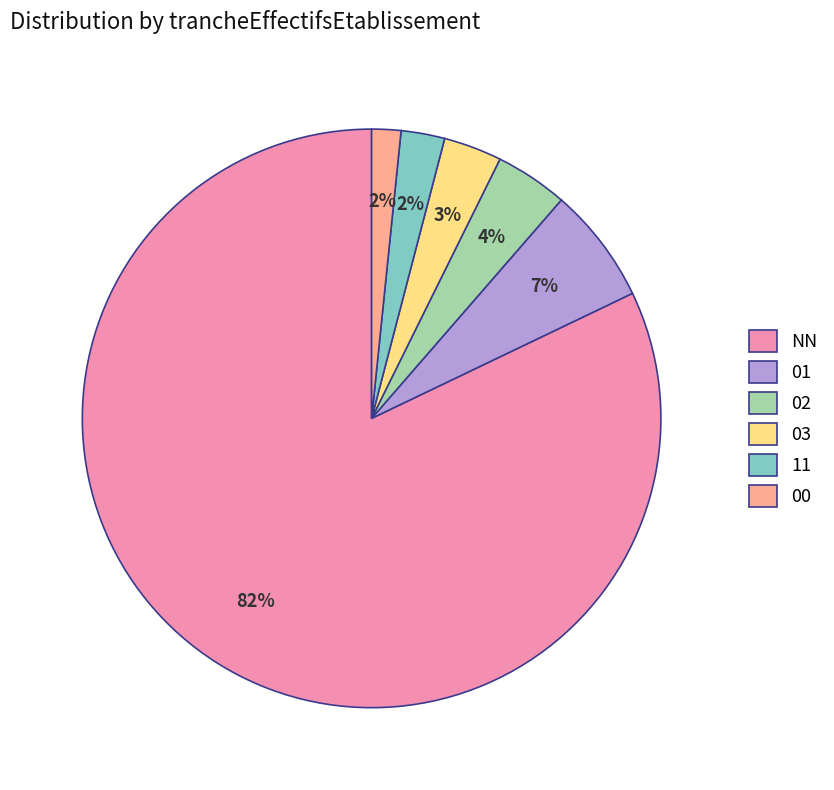

Is it true that 03 is 3% of the pie?

True